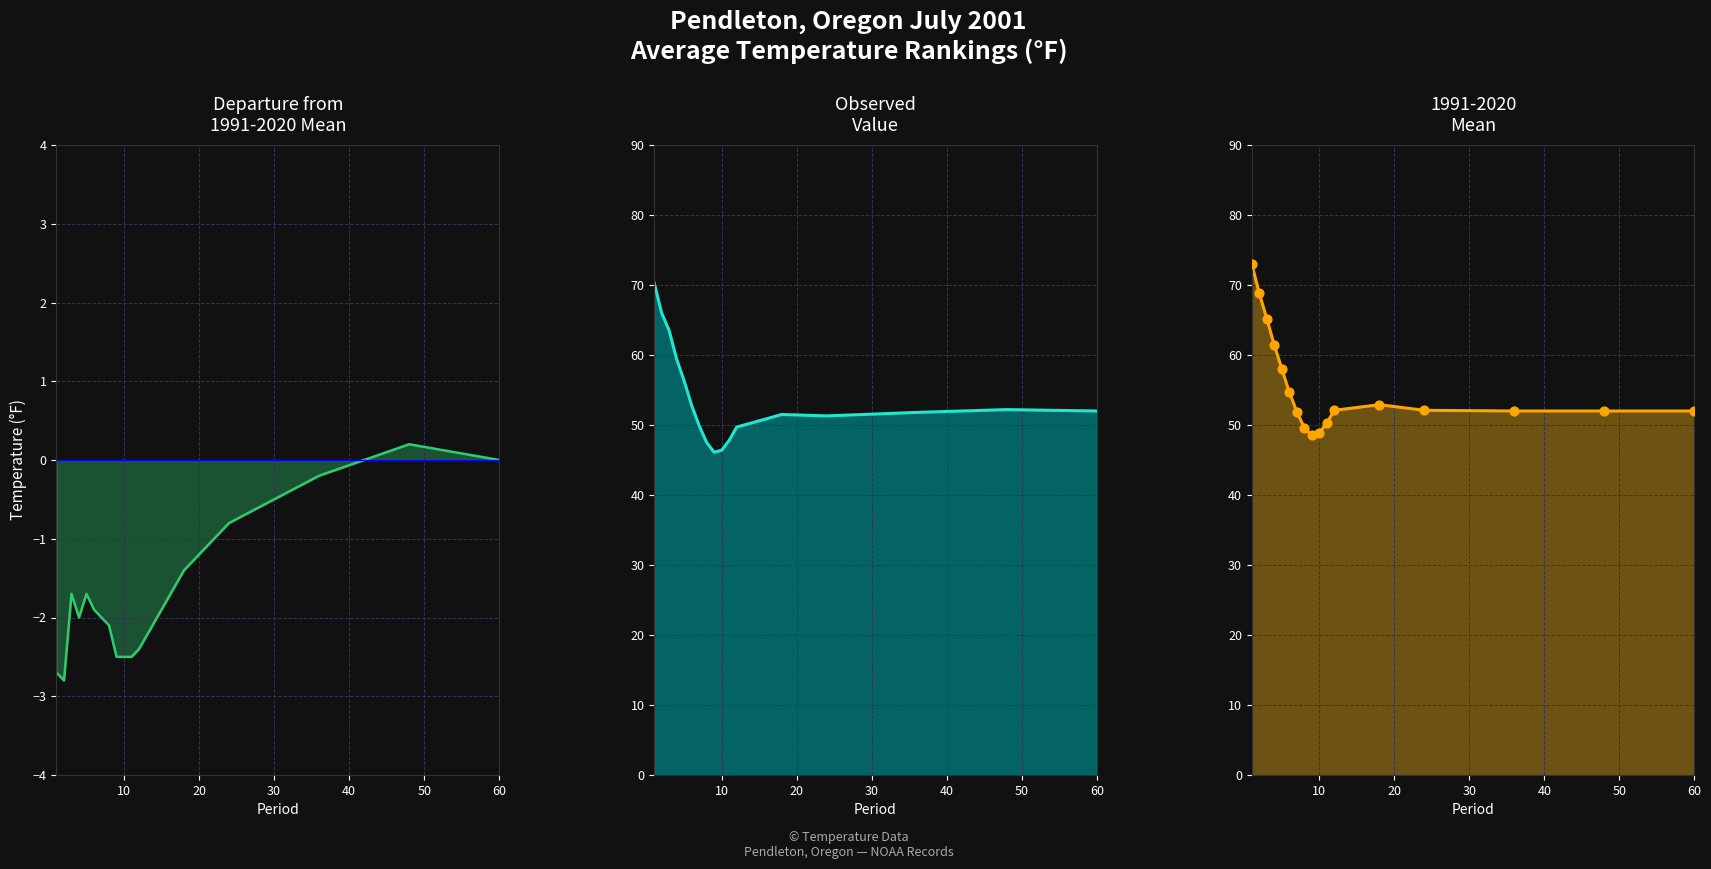

Which series reaches the maximum Y coordinate?

1991-2020 Mean